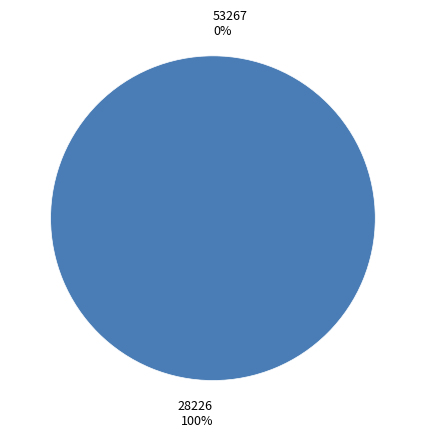

Which has a higher value, 53267 or 28226?

28226